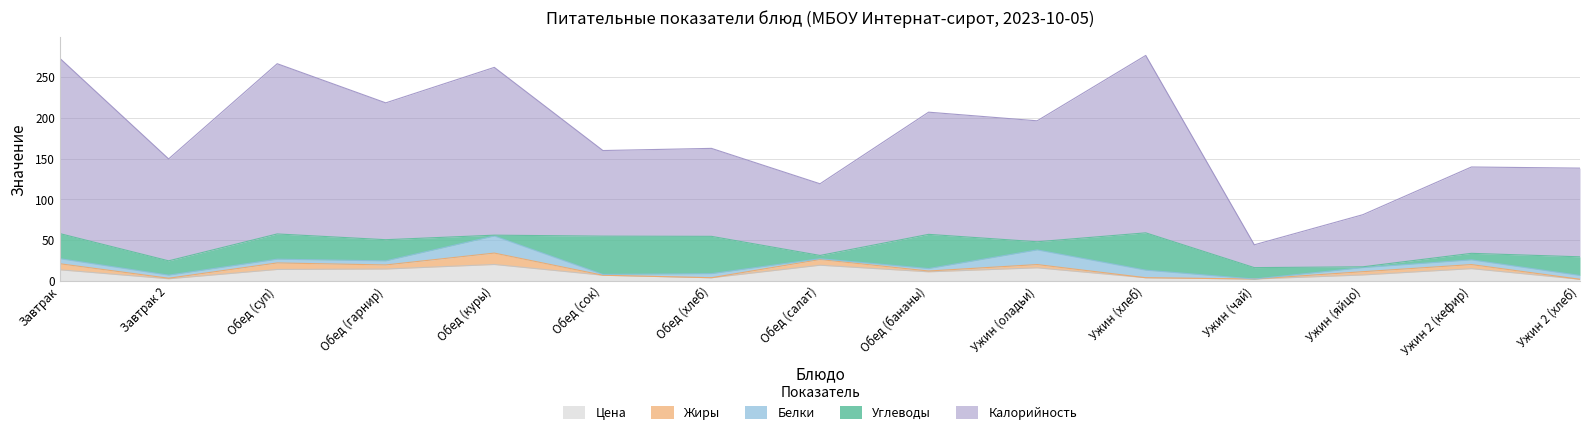

In Жиры, how many points are higher than both neighbors (excluding endpoints)?

5